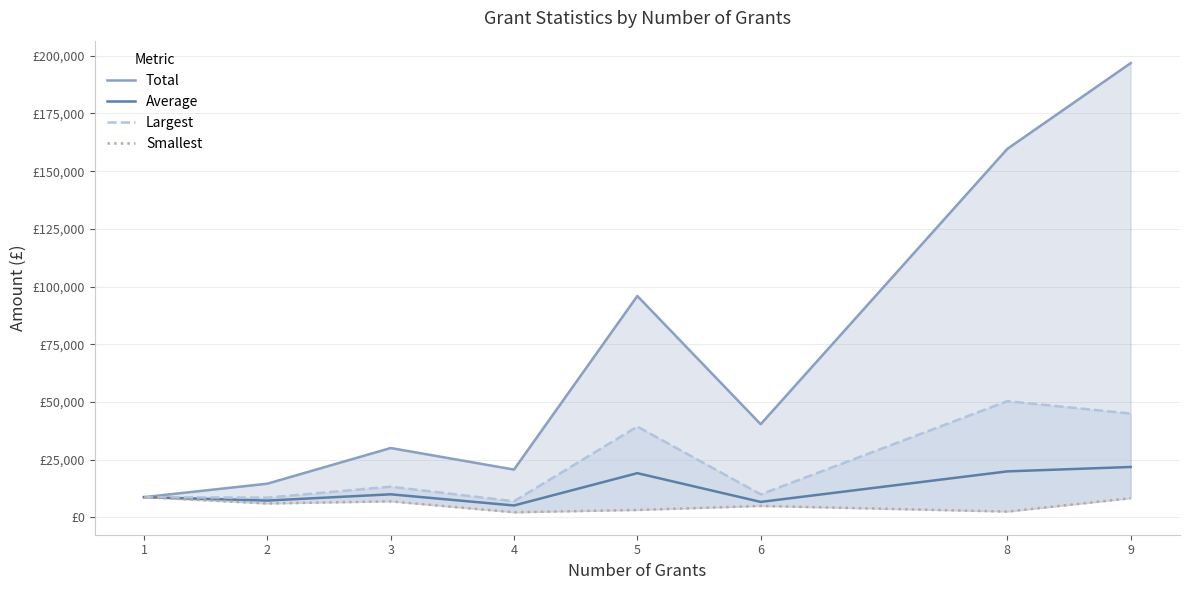

List the labels in order of Average value, smallest first.

4, 6, 2, 1, 3, 5, 8, 9